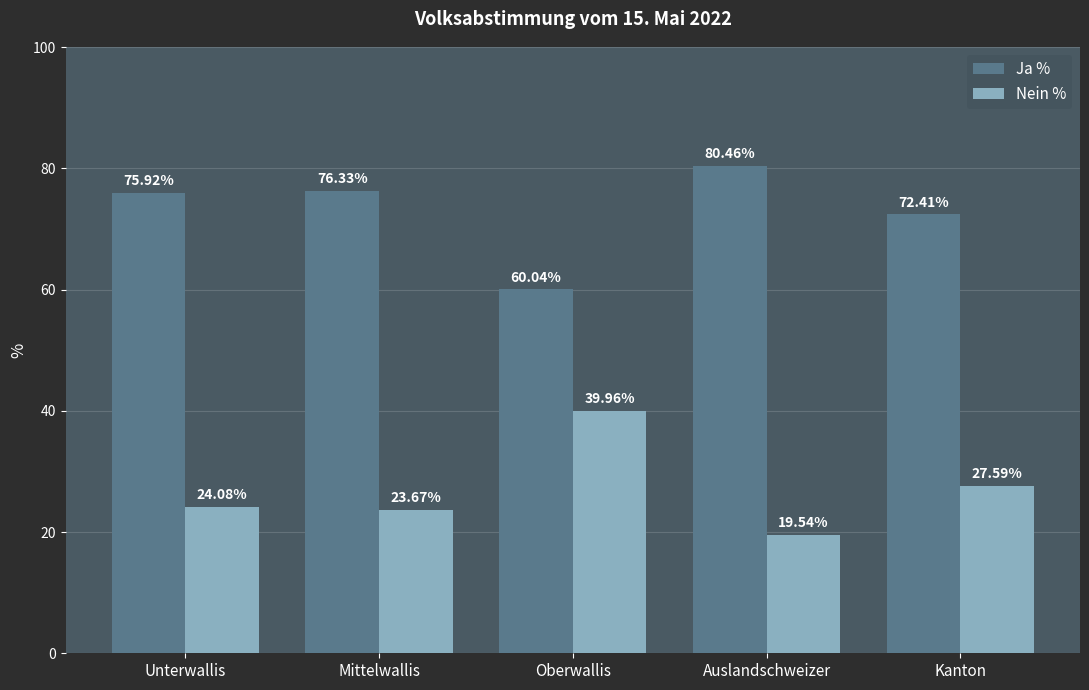

Read the Nein % value at Kanton.

27.6